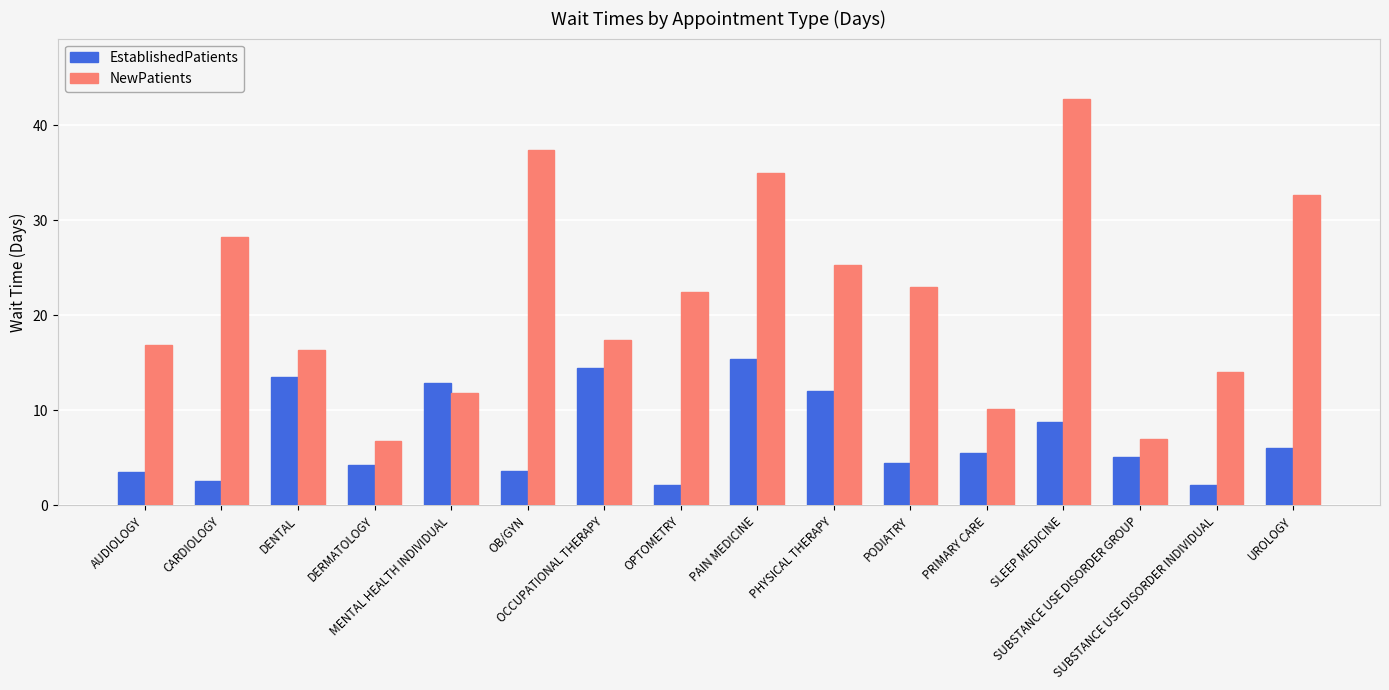

What is the minimum value shown in the chart?

2.1